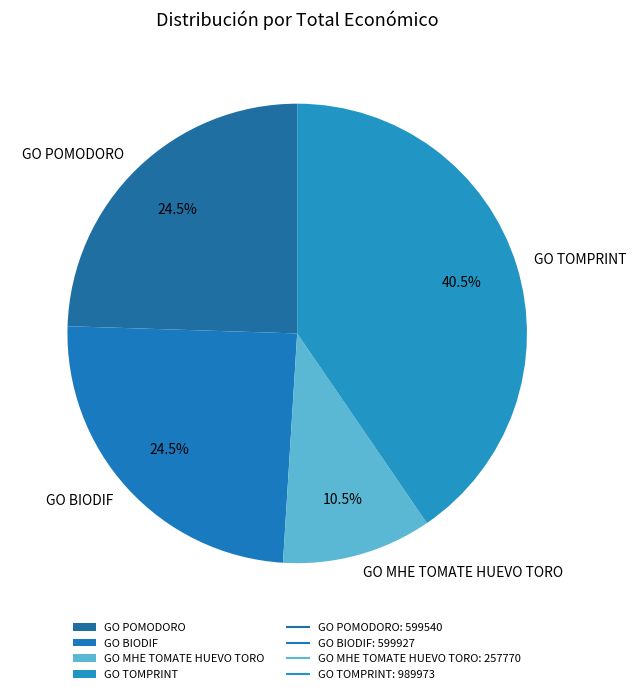

Is there any slice that represents more than half of the pie?

No